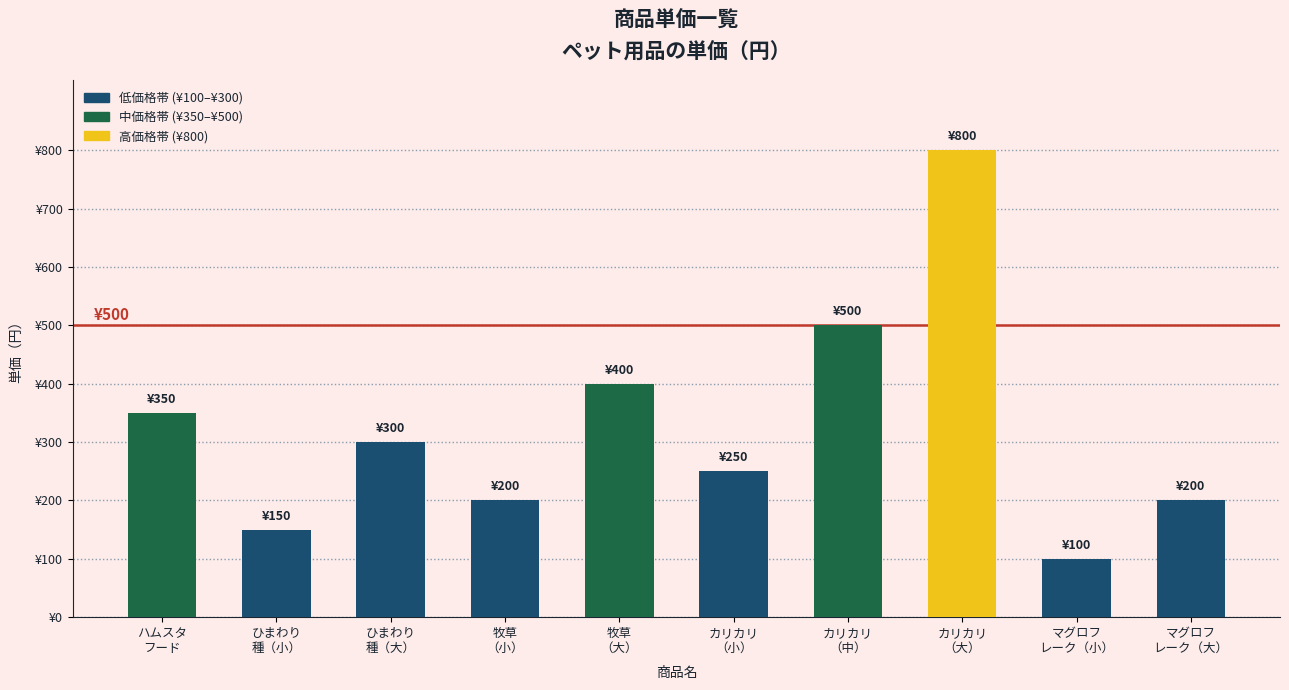

The chart shows a value of 400 at 牧草
（大）. True or false?

True